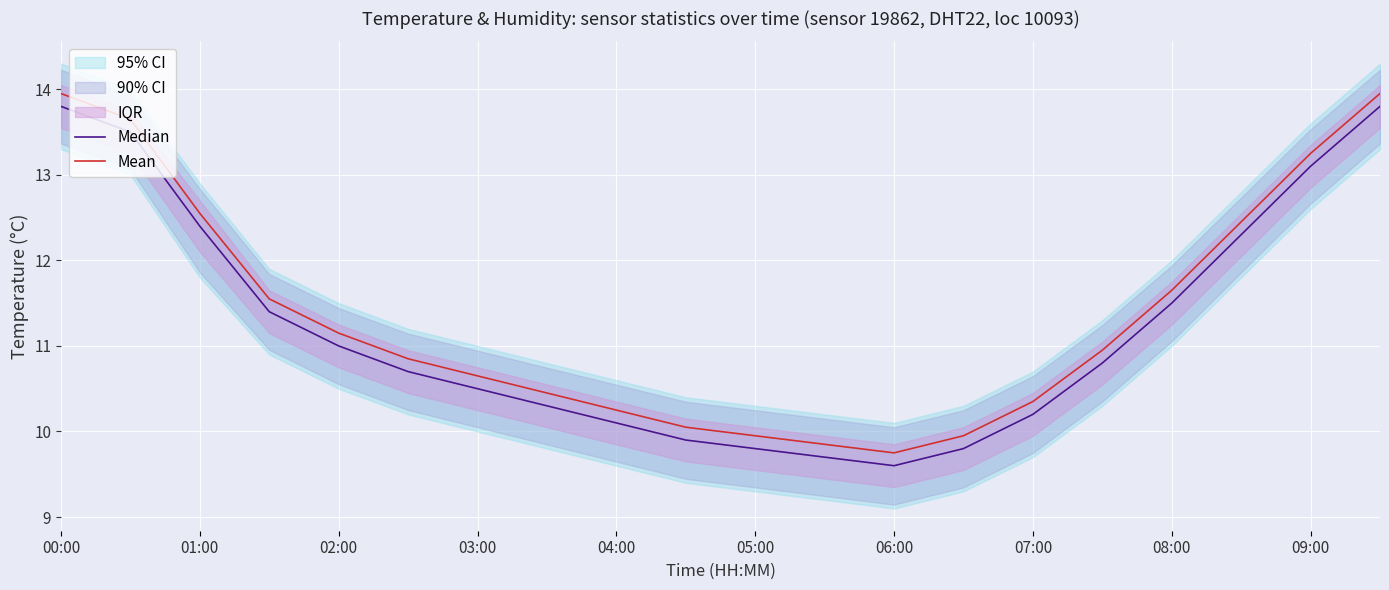

How many data points in Mean are above 10?

16